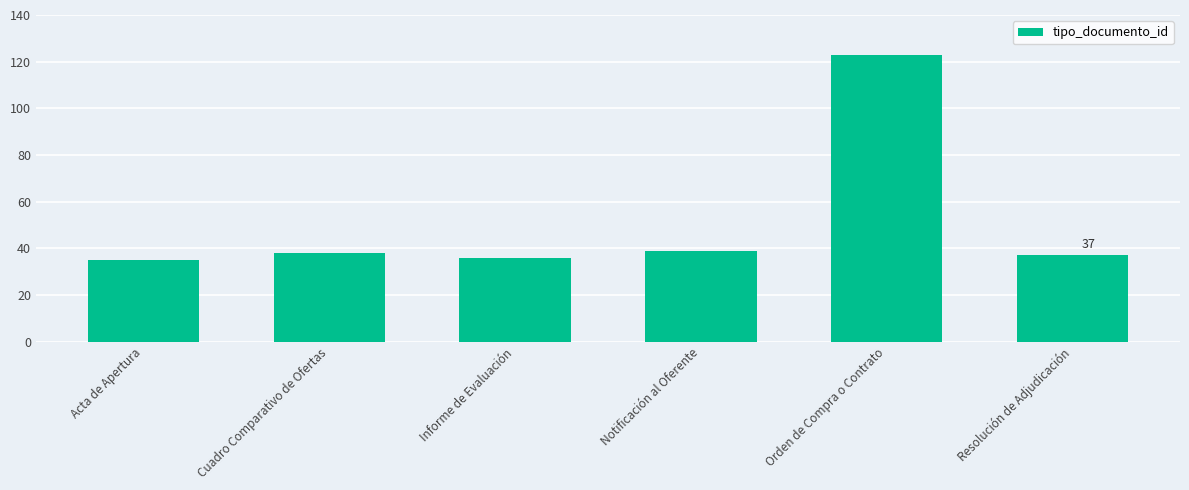

Reading left to right, transcribe all the data shown in this chart.

Acta de Apertura=35	Cuadro Comparativo de Ofertas=38	Informe de Evaluación=36	Notificación al Oferente=39	Orden de Compra o Contrato=123	Resolución de Adjudicación=37